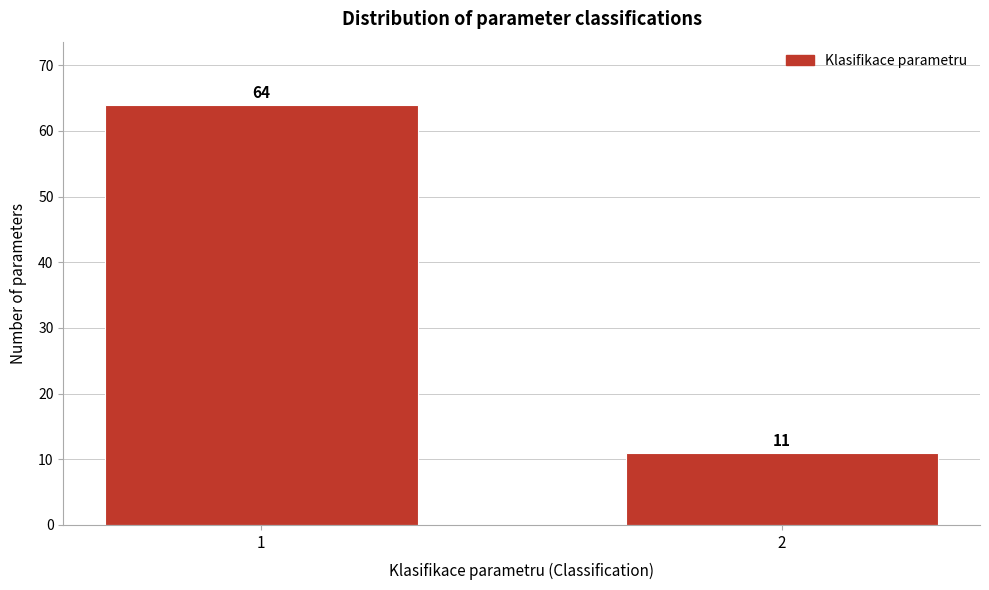

Reading right to left, list all the values displayed in this chart.

11	64